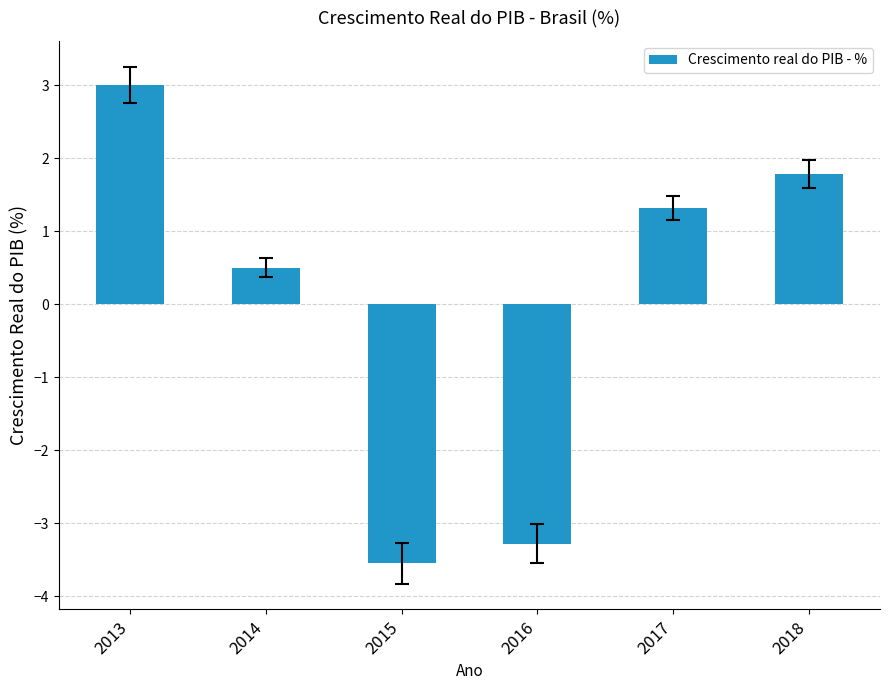

What is the approximate value at 2017?

1.3